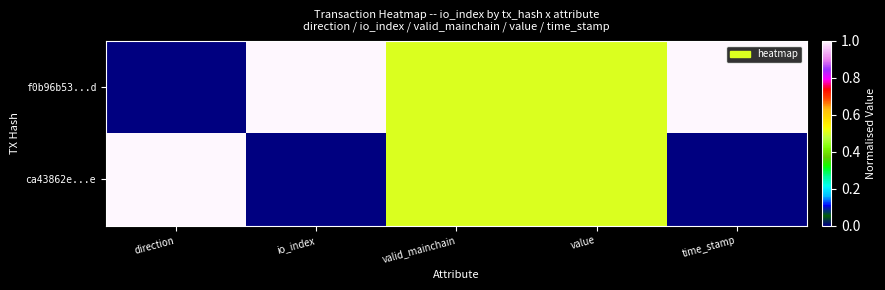

At which category is the sum across all series the highest?

direction